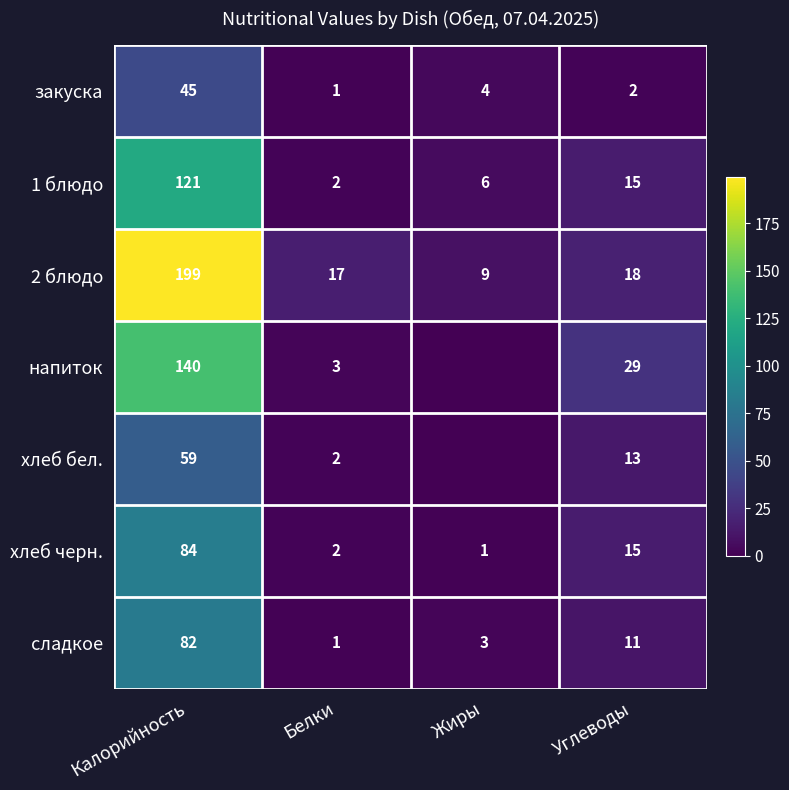

Which category has the highest value in the хлеб черн. series?

Калорийность